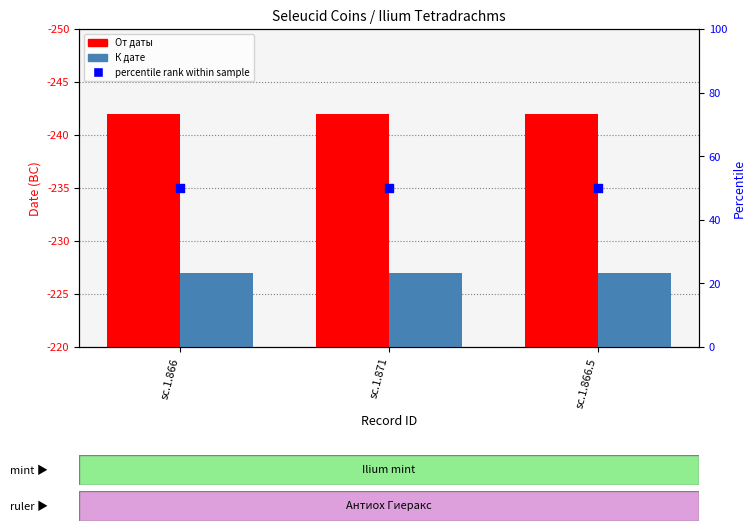

Which series contains the highest Y value?

От даты